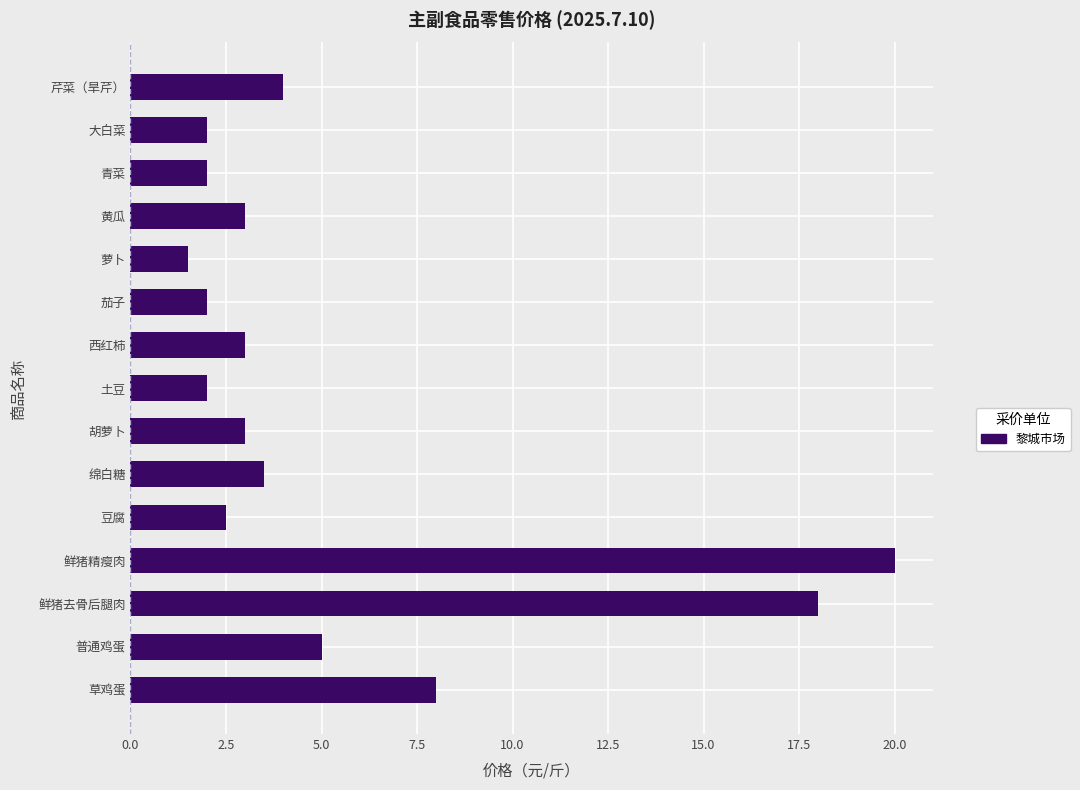

What is the difference between the maximum and minimum values?

18.5